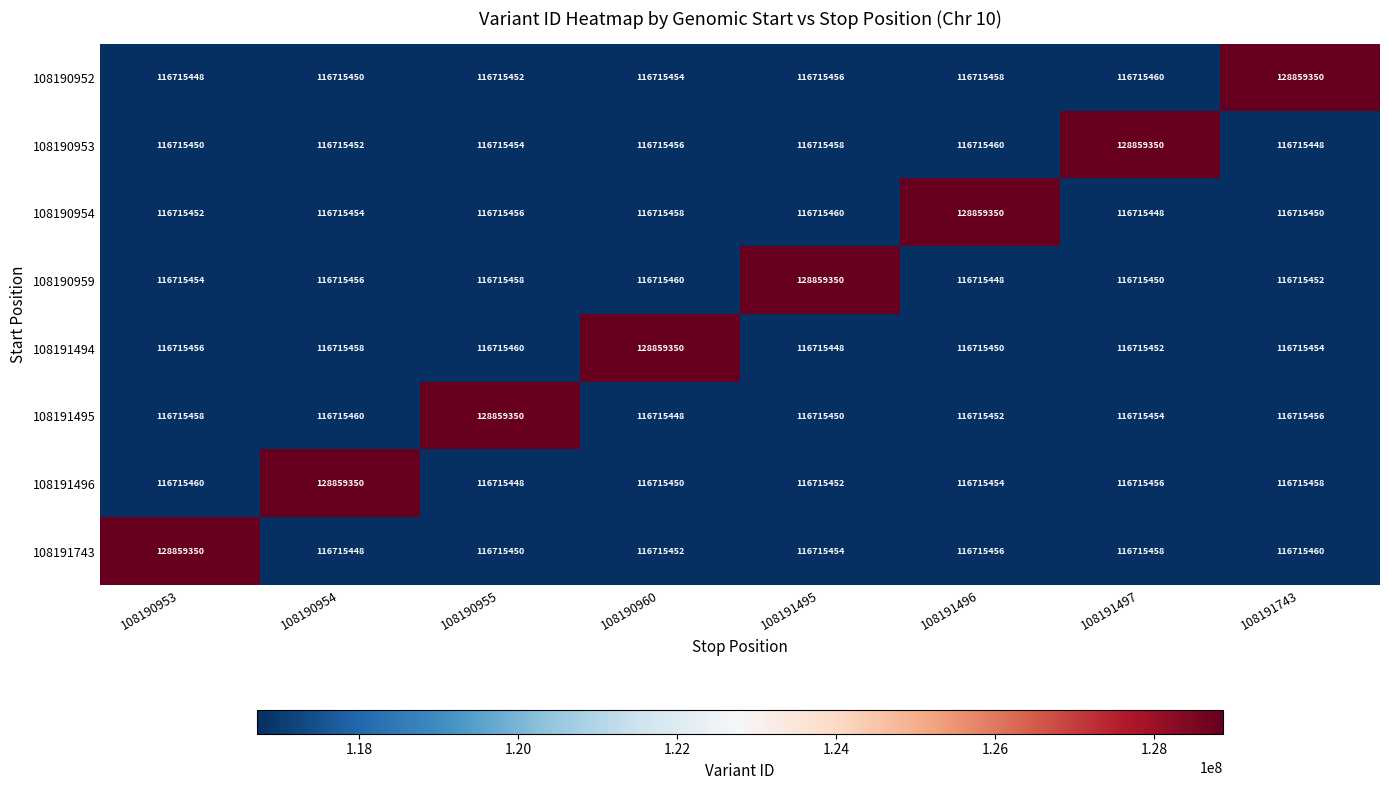

Rank the series at 108191743 from lowest to highest value.

108190953, 108190954, 108190959, 108191494, 108191495, 108191496, 108191743, 108190952